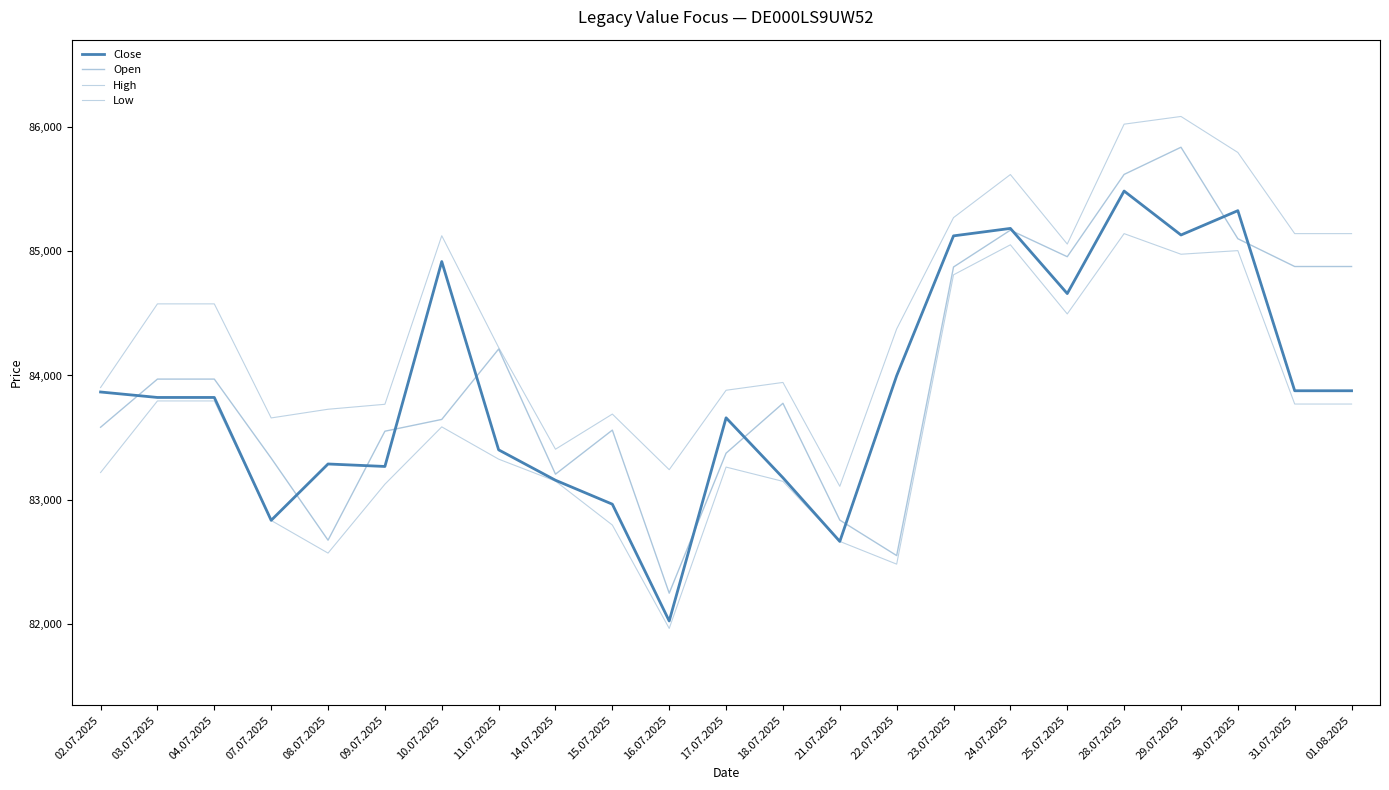

True or false: Close and High cross at least once.

False